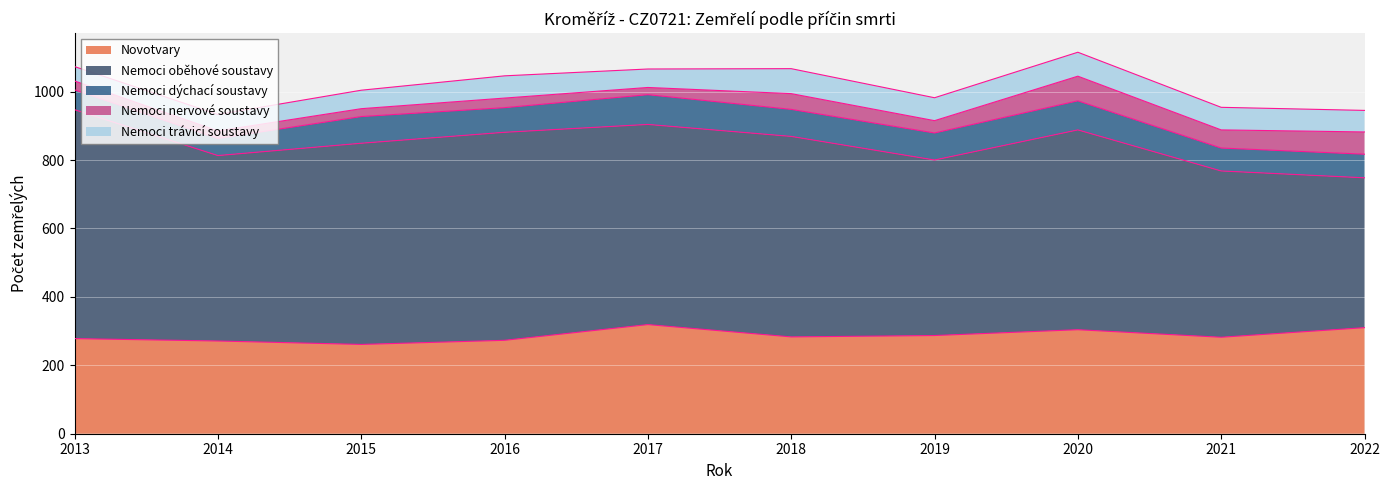

Count the number of data series in this chart.

5